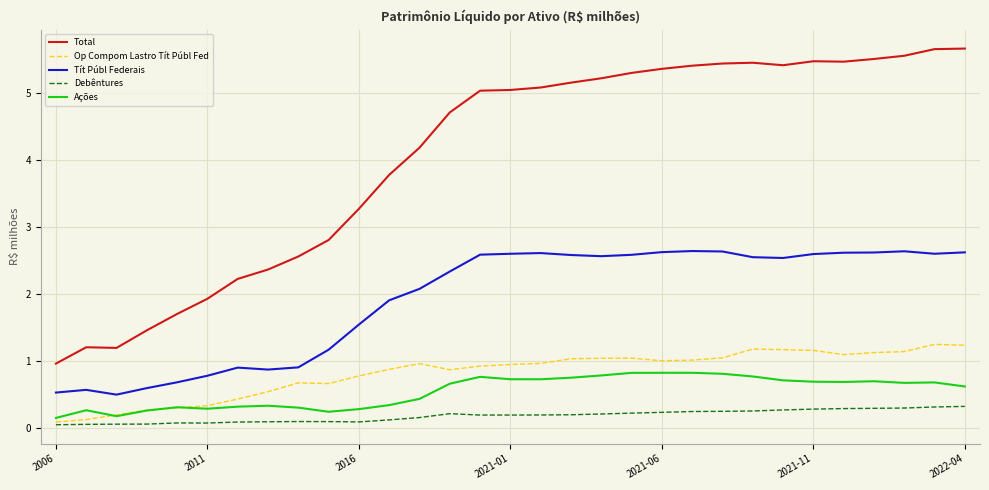

Which series has the largest total across all categories?

Total